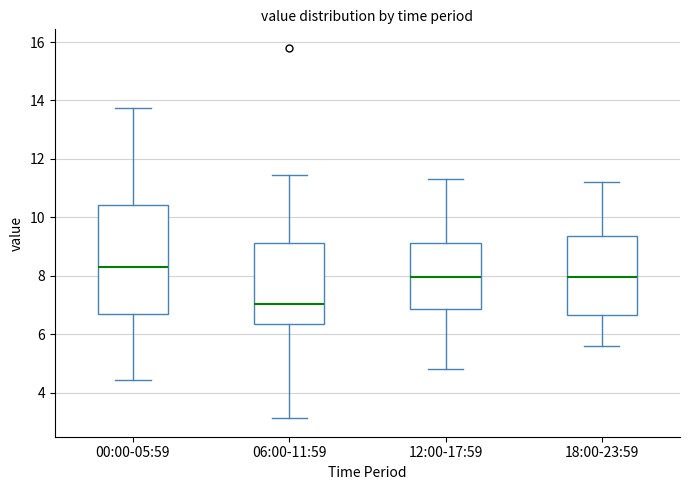

Which box has the lowest median line?

06:00-11:59